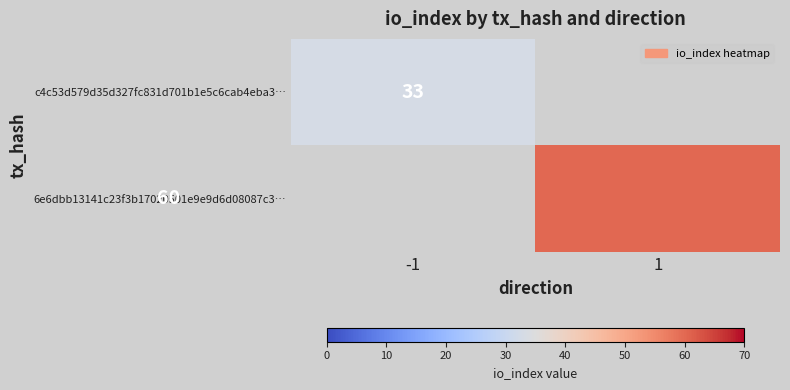

Is it true that c4c53d579d35d327fc831d701b1e5c6cab4eba3… equals 57 at -1?

False